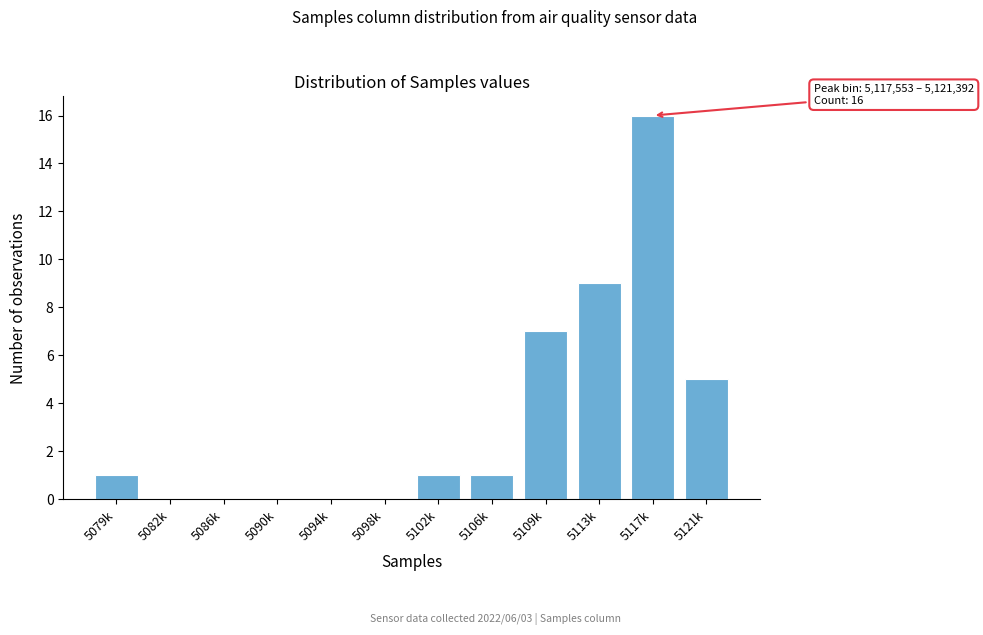

Reading left to right, transcribe all the data shown in this chart.

5079k=1	5082k=0	5086k=0	5090k=0	5094k=0	5098k=0	5102k=1	5106k=1	5109k=7	5113k=9	5117k=16	5121k=5